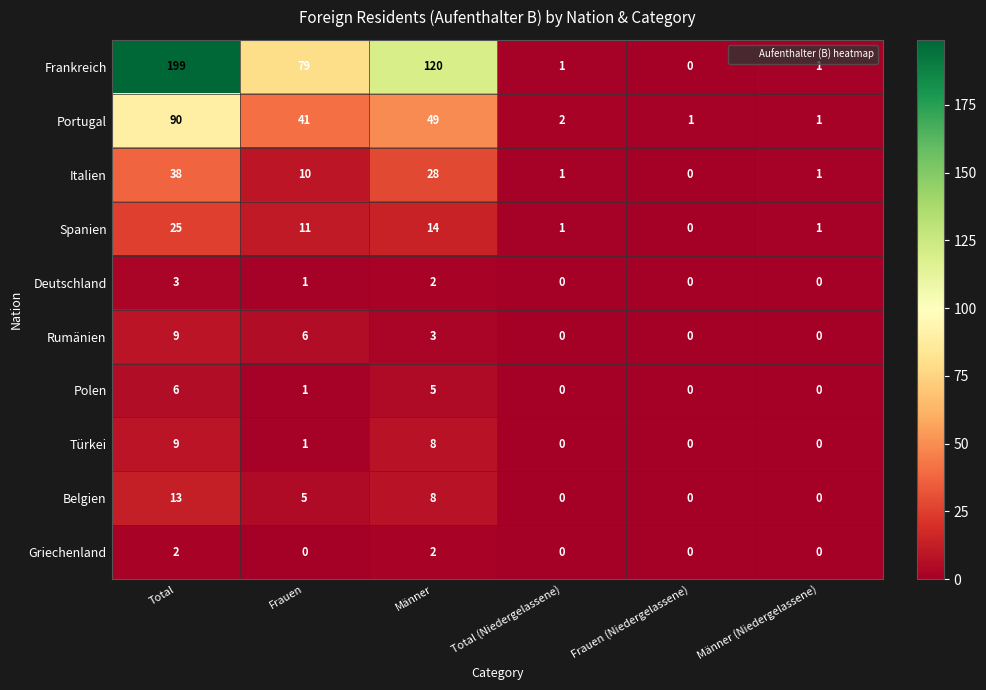

At which label does Portugal reach its peak?

Total